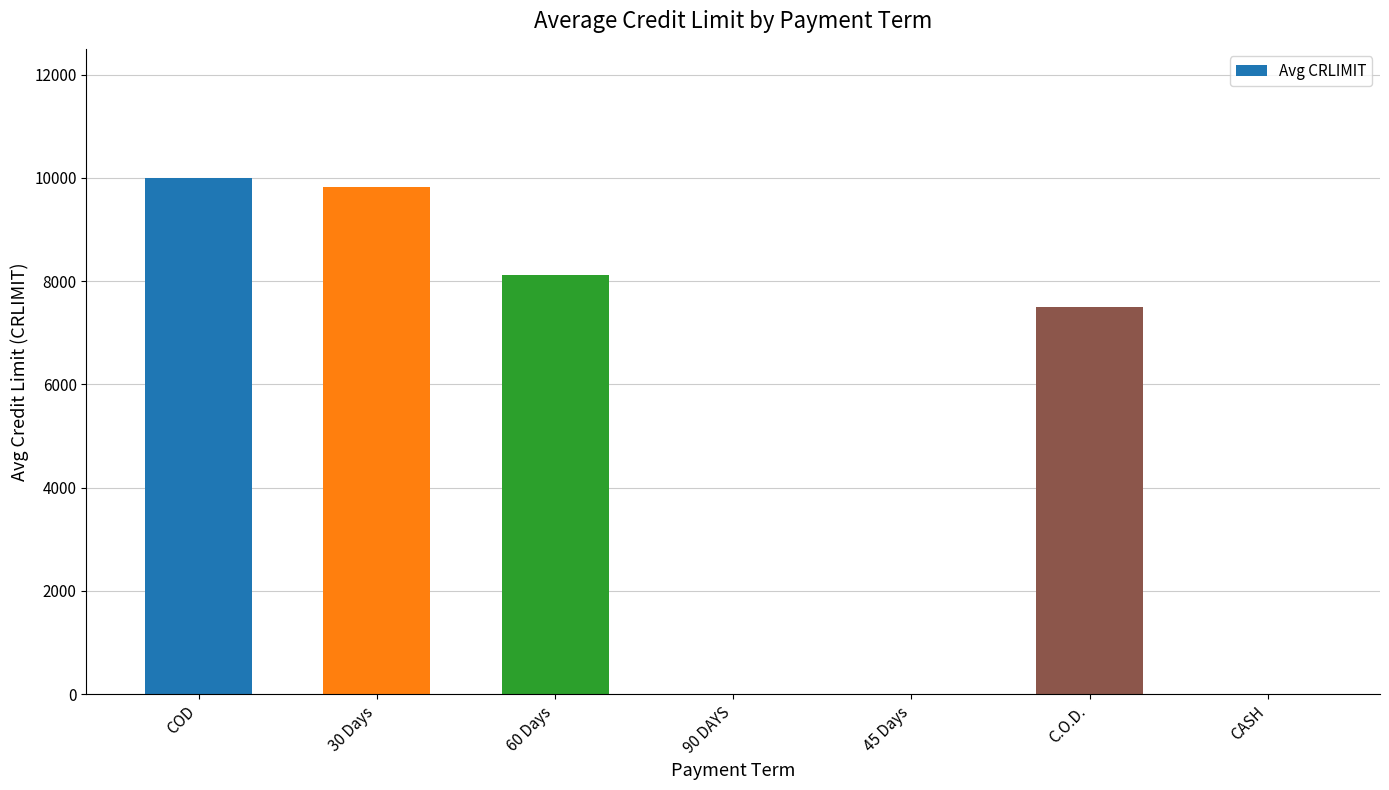

Between COD and 30 Days, which is larger?

COD